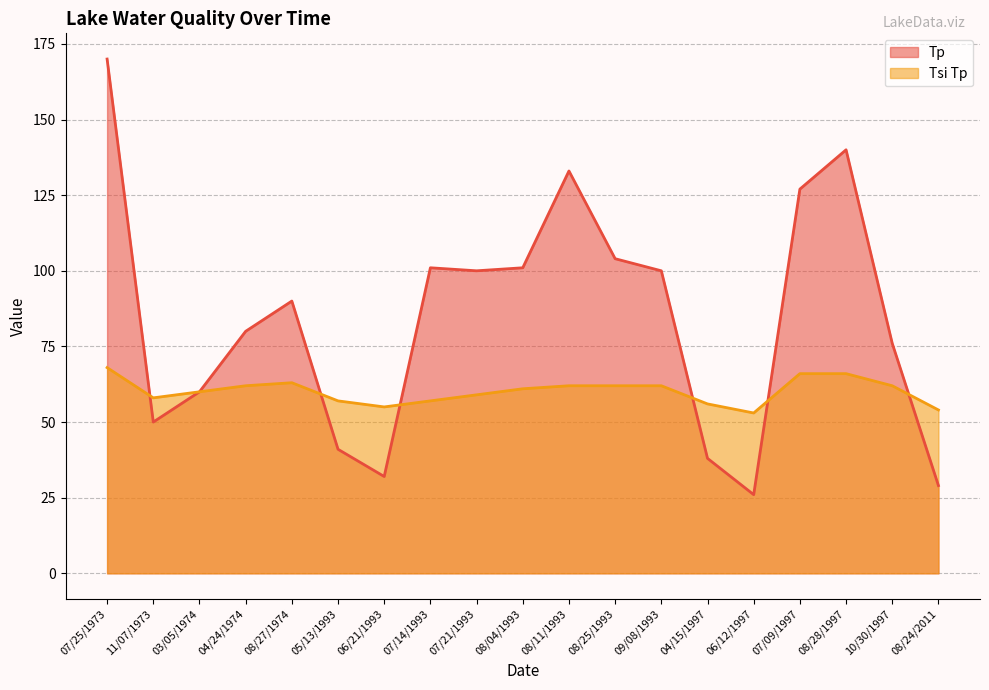

What is the average value of the Tsi Tp series?

60